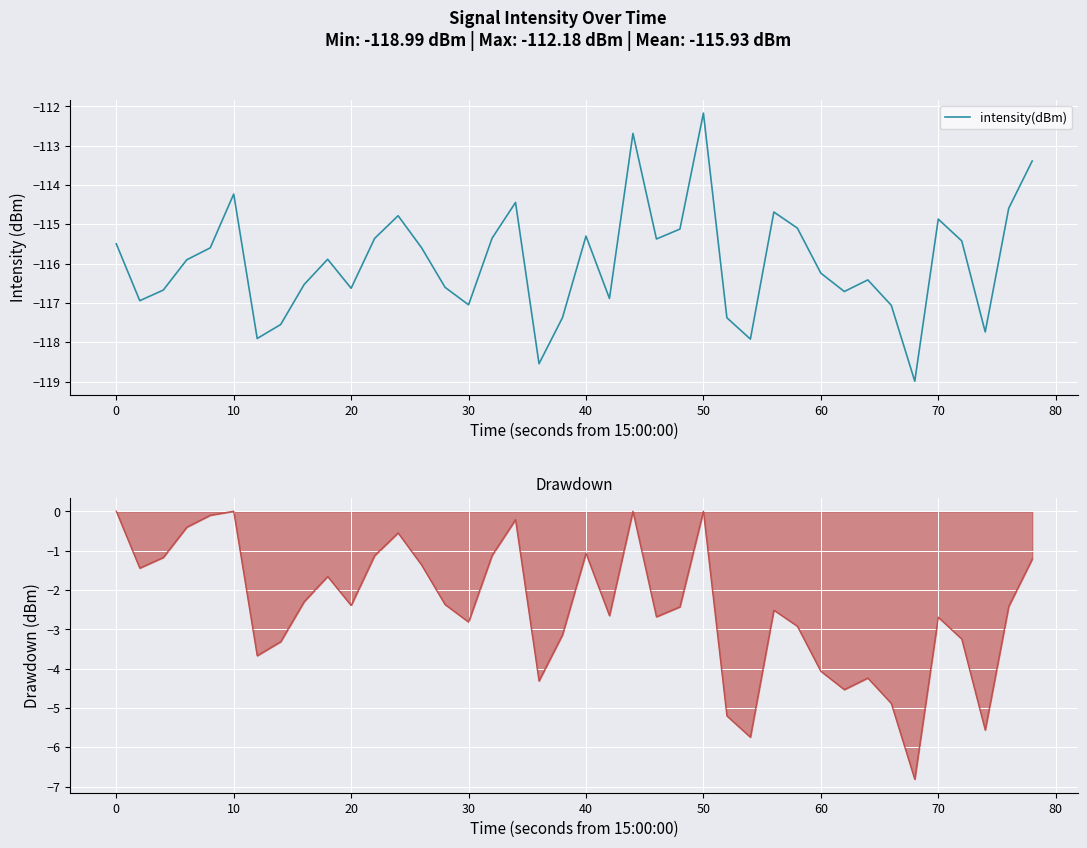

At how many categories does at least one series exceed -98?

40